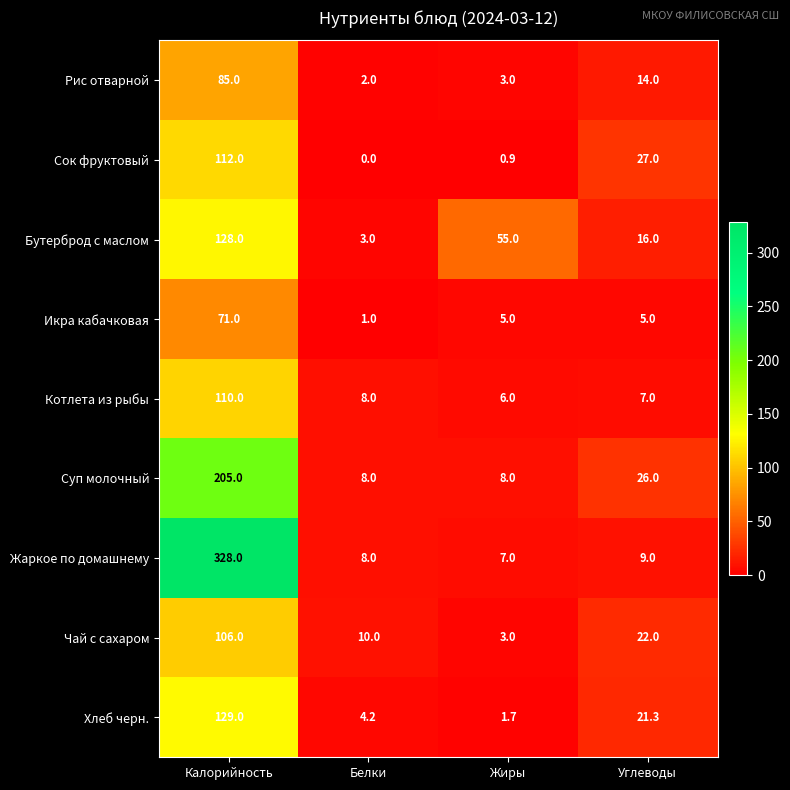

Which series has the largest total across all categories?

Жаркое по домашнему